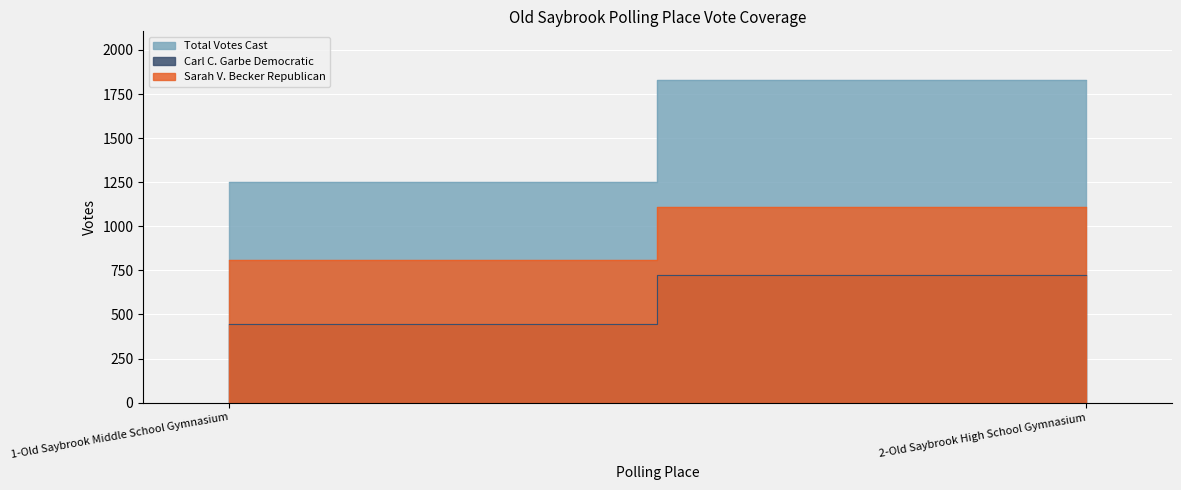

What is the spread (max minus min) of values at 1-Old Saybrook Middle School Gymnasium?

808